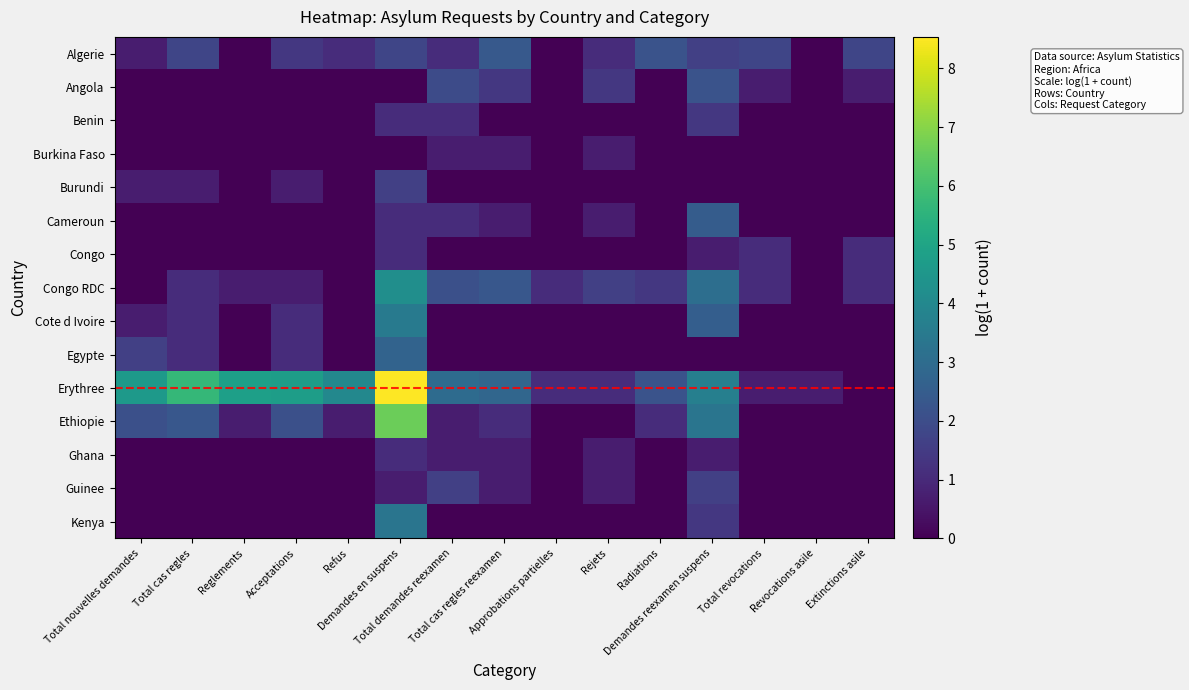

How many categories are shown in the chart?

15